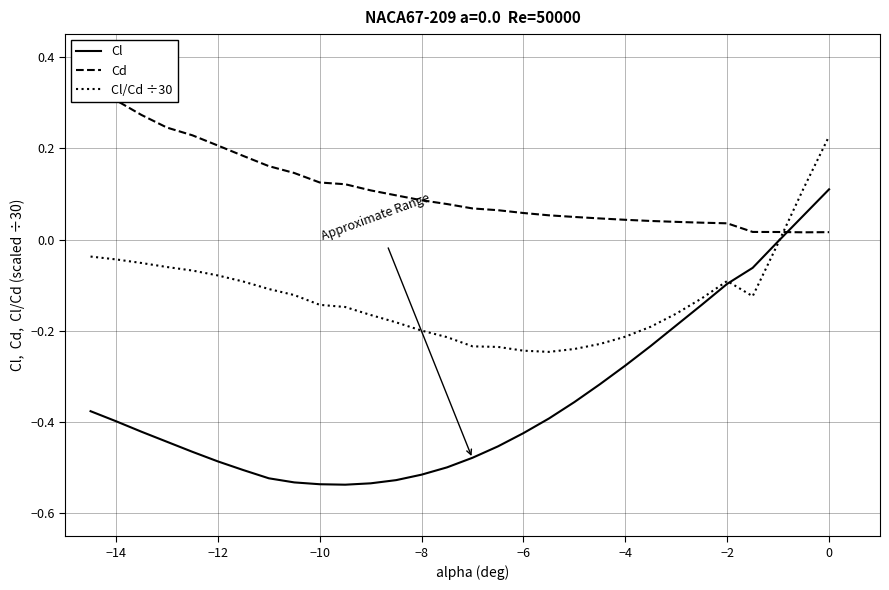

True or false: Cl/Cd ÷30 and Cd cross at least once.

True